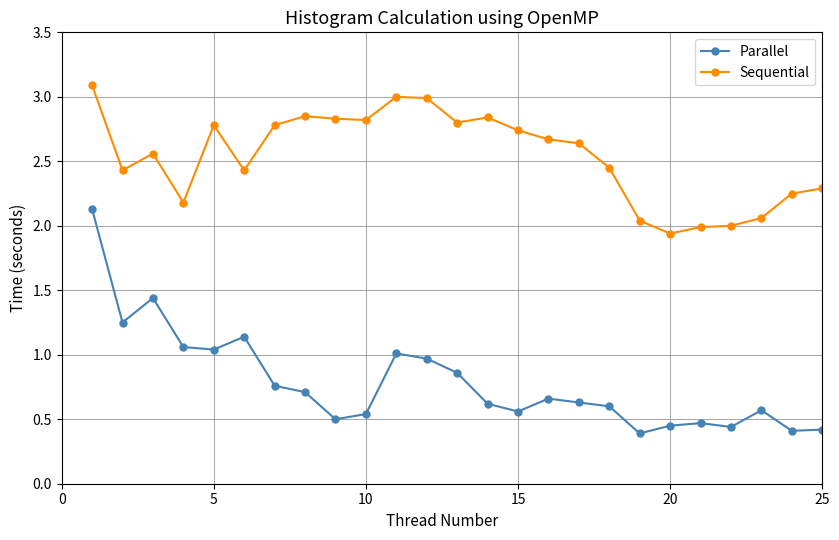

True or false: Sequential and Parallel cross at least once.

False